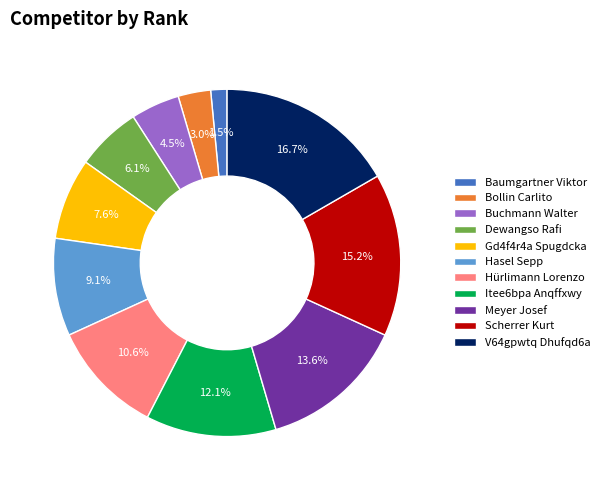

What percentage is the Itee6bpa Anqffxwy slice, to the nearest percent?

12%